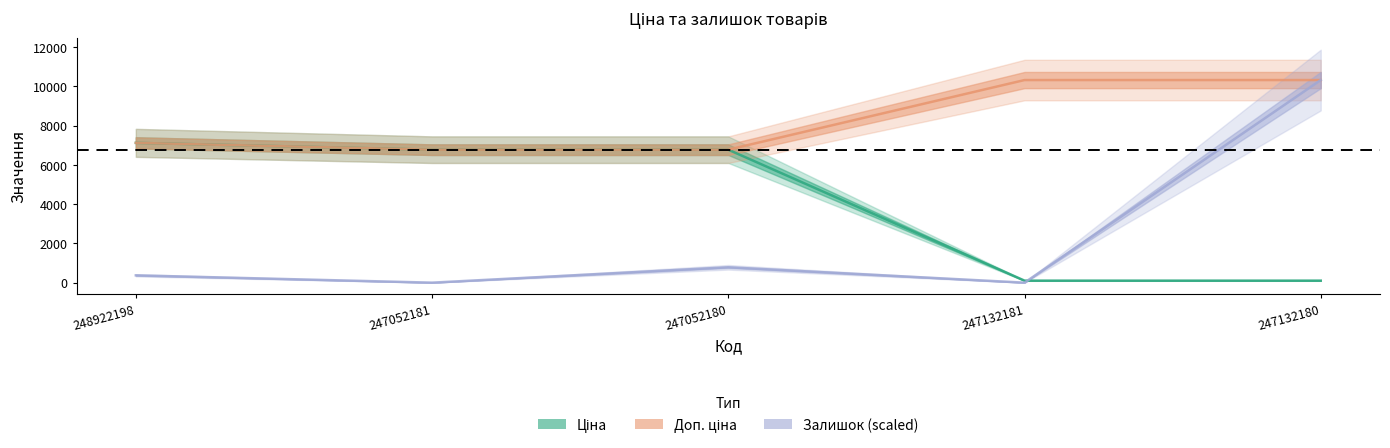

What is the value of the Доп. ціна point at the 2nd from the left?

6771.4